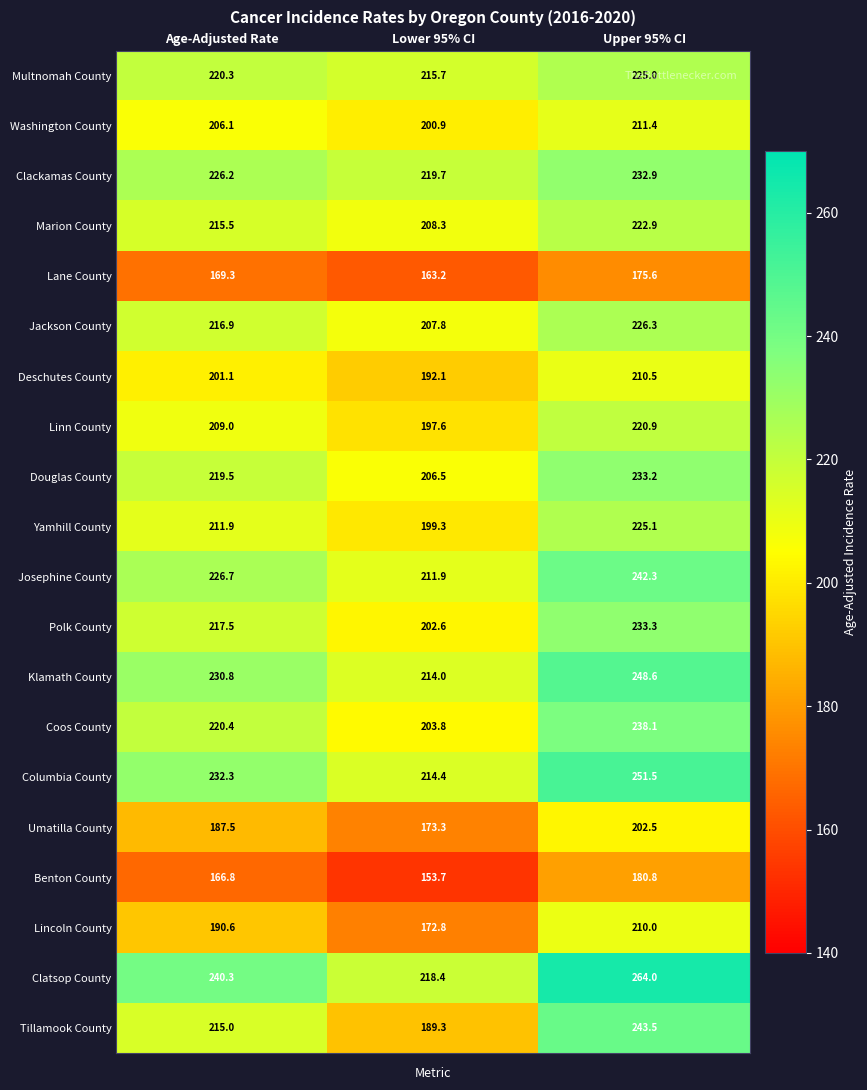

What is the difference between the Multnomah County values at Upper 95% CI and Age-Adjusted Rate?

4.7